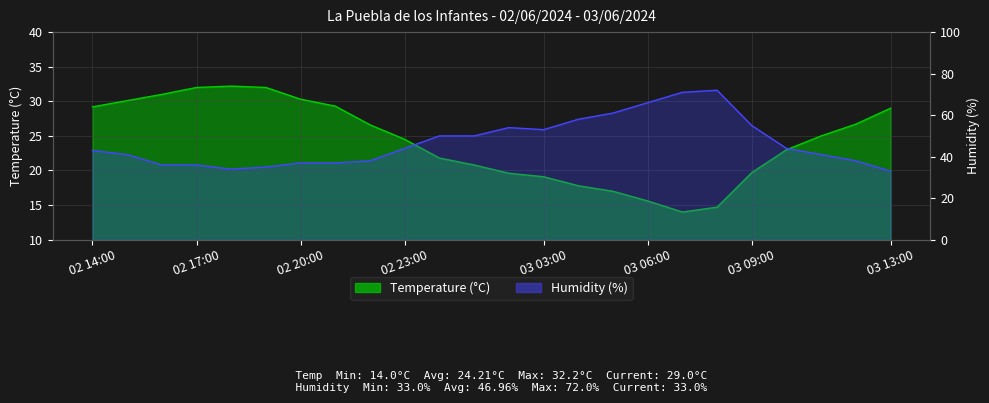

Reading left to right, extract all data points from this chart.

Temperature (°C): 29.2	30.1	31.0	32.0	32.2	32.0	30.3	29.3	26.6	24.5	21.8	20.8	19.6	19.1	17.8	17.0	15.6	14.0	14.7	19.7	23.0	25.0	26.7	29.0
Humidity (%): 43.0	41.0	36.0	36.0	34.0	35.0	37.0	37.0	38.0	44.0	50.0	50.0	54.0	53.0	58.0	61.0	66.0	71.0	72.0	55.0	44.0	41.0	38.0	33.0